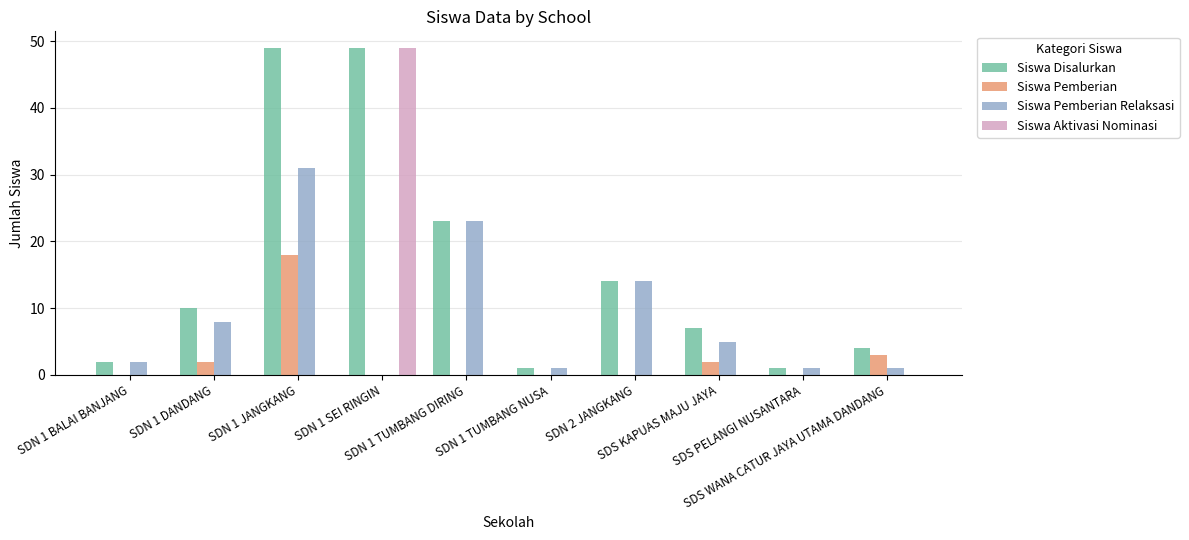

Reading left to right, list all the values displayed in this chart.

Siswa Disalurkan: 2	10	49	49	23	1	14	7	1	4
Siswa Pemberian: 0	2	18	0	0	0	0	2	0	3
Siswa Pemberian Relaksasi: 2	8	31	0	23	1	14	5	1	1
Siswa Aktivasi Nominasi: 0	0	0	49	0	0	0	0	0	0